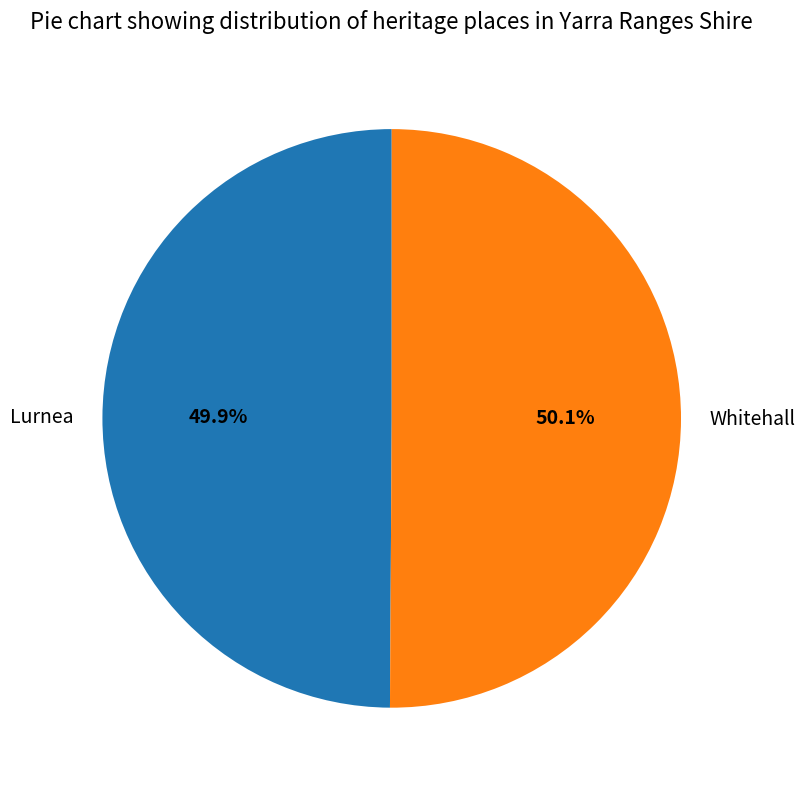

True or false: Lurnea accounts for 38% of the total.

False